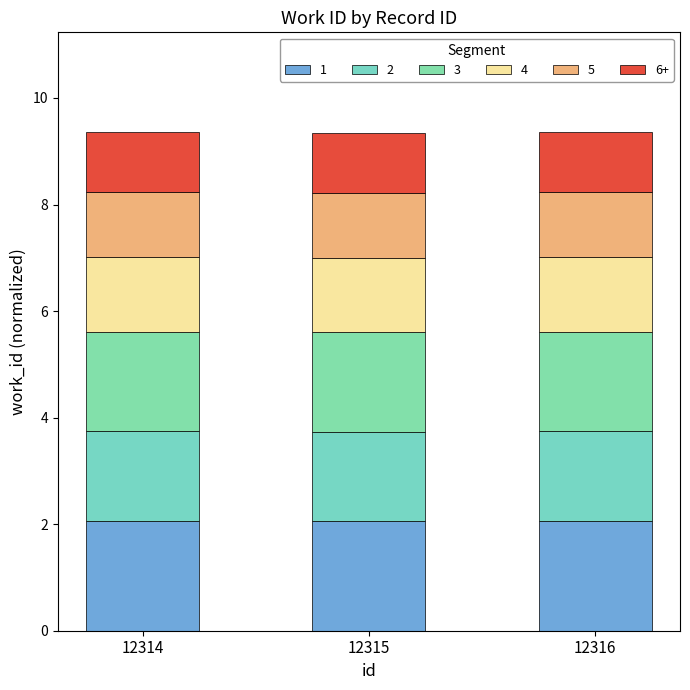

How many bars are there in total?

3